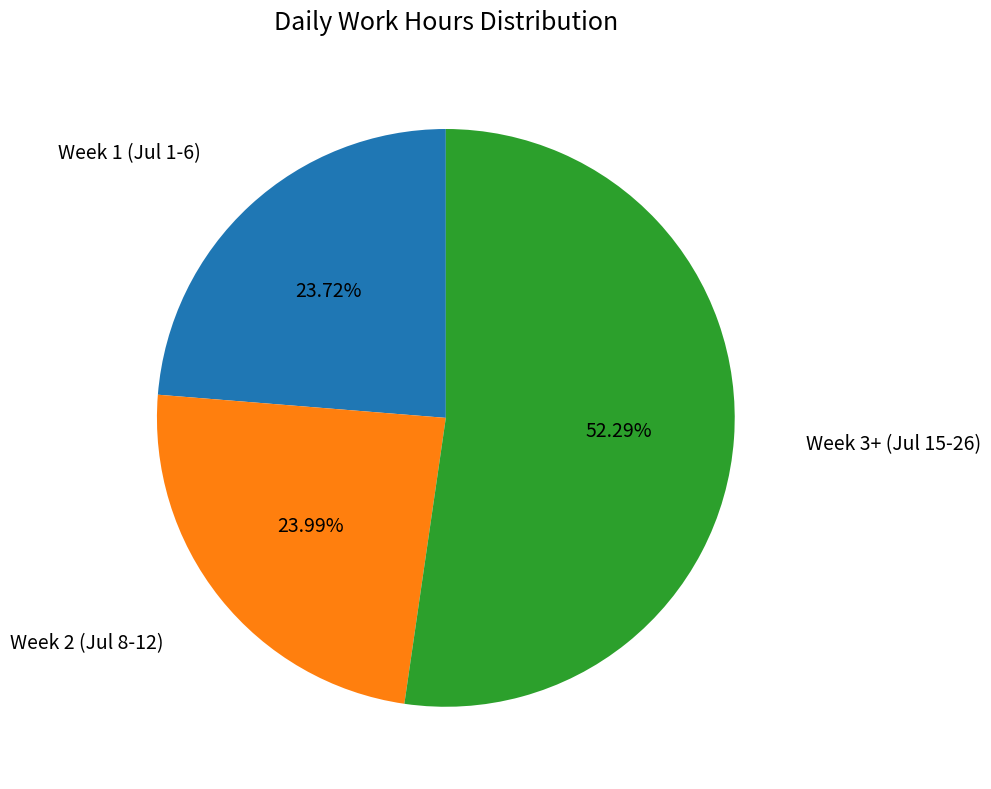

Does any single category account for the majority?

Yes